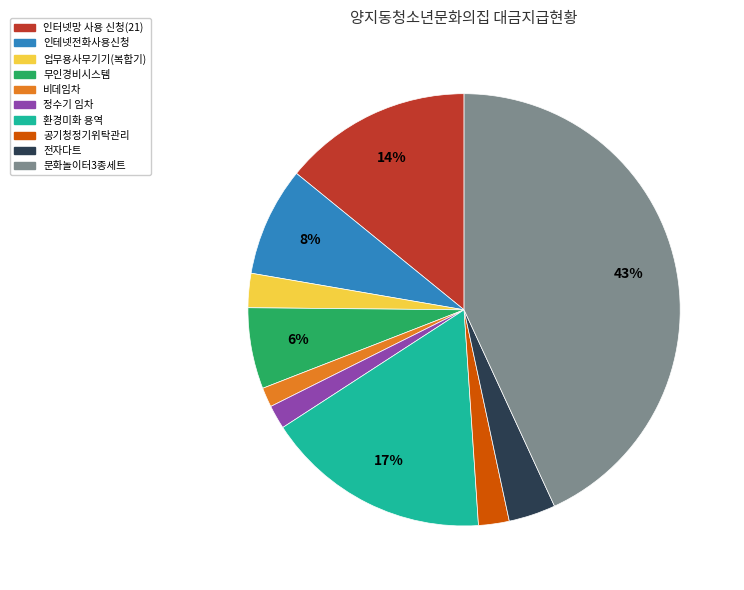

Which has a higher value, 인터넷망 사용 신청(21) or 환경미화 용역?

환경미화 용역